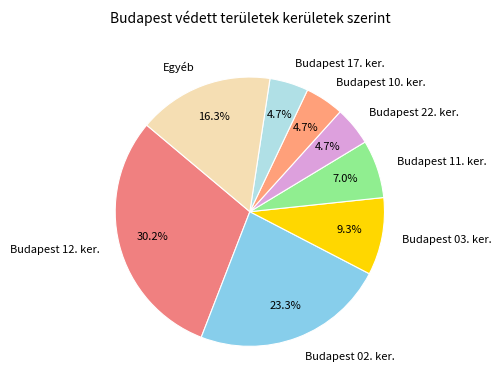

Is the sum of Budapest 11. ker. and Budapest 10. ker. greater than half?

No